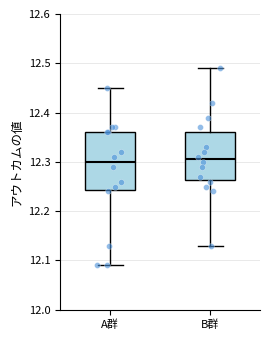

Reading left to right, read every box against the y-axis: the position of its median line, the range the box covers, and the ends of its whiskers. The values are not printed on the chart, so give them approximately, as read against the axis.

A群: median 12.30, box 12.24 to 12.36, whiskers 12.09 to 12.45
B群: median 12.31, box 12.26 to 12.36, whiskers 12.13 to 12.49